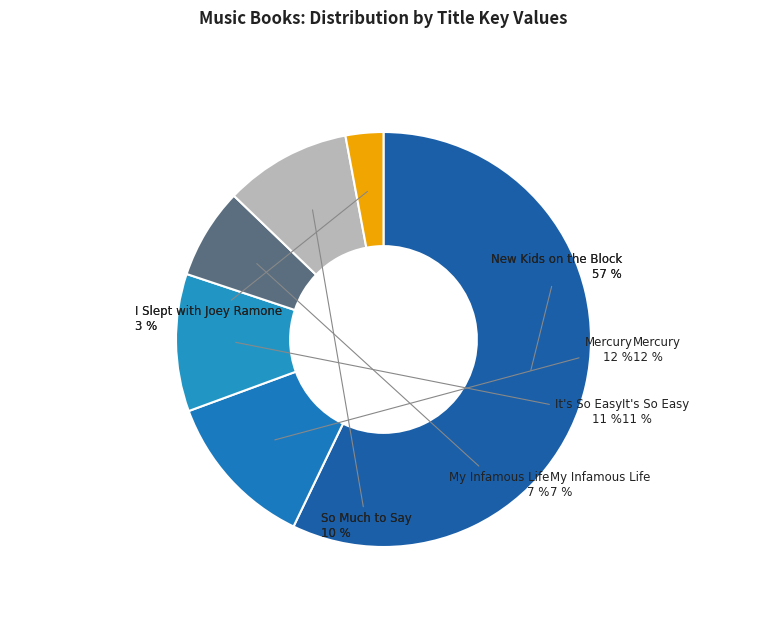

What is the smallest slice in the pie chart?

I Slept with Joey Ramone